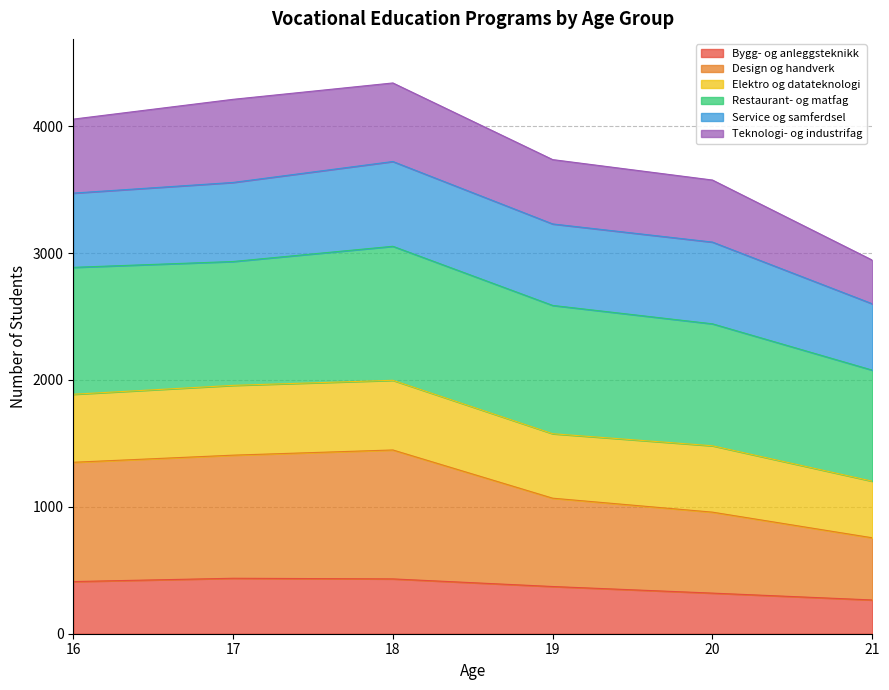

What is the total value across all series at 16?

4055